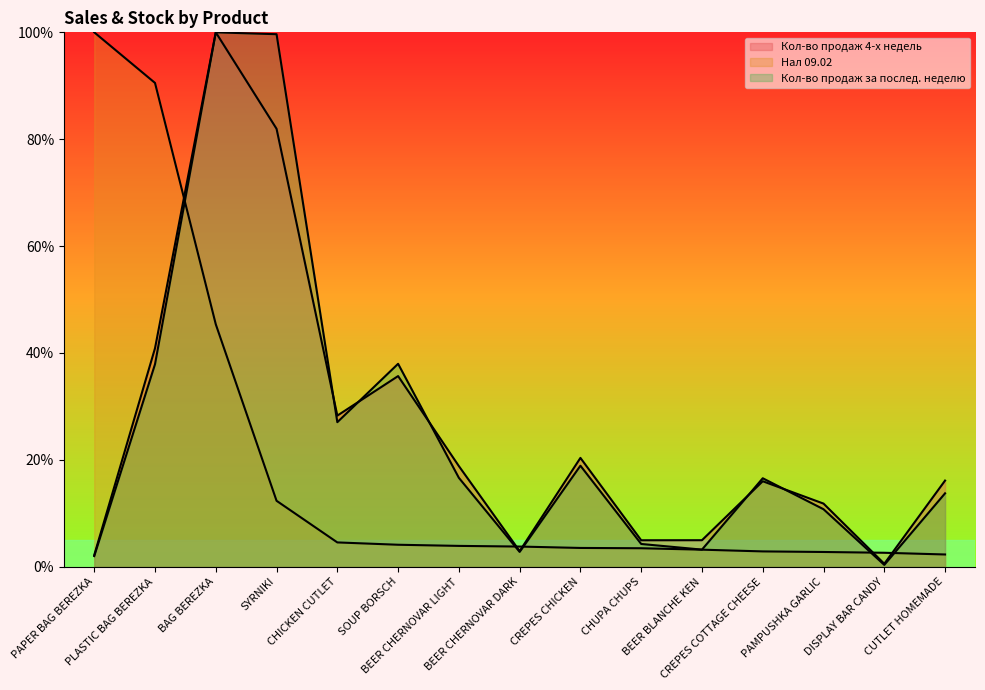

What are all the series names shown in the legend?

Кол-во продаж 4-х недель, Нал 09.02, Кол-во продаж за послед. неделю